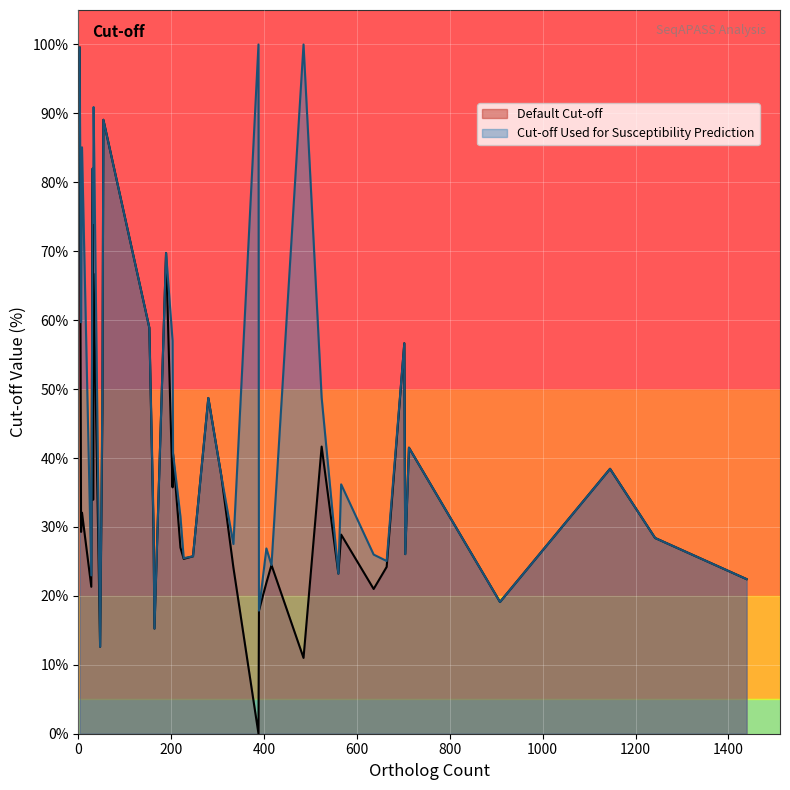

Rank the series by their maximum value, from lowest to highest.

Default Cut-off, Cut-off Used for Susceptibility Prediction